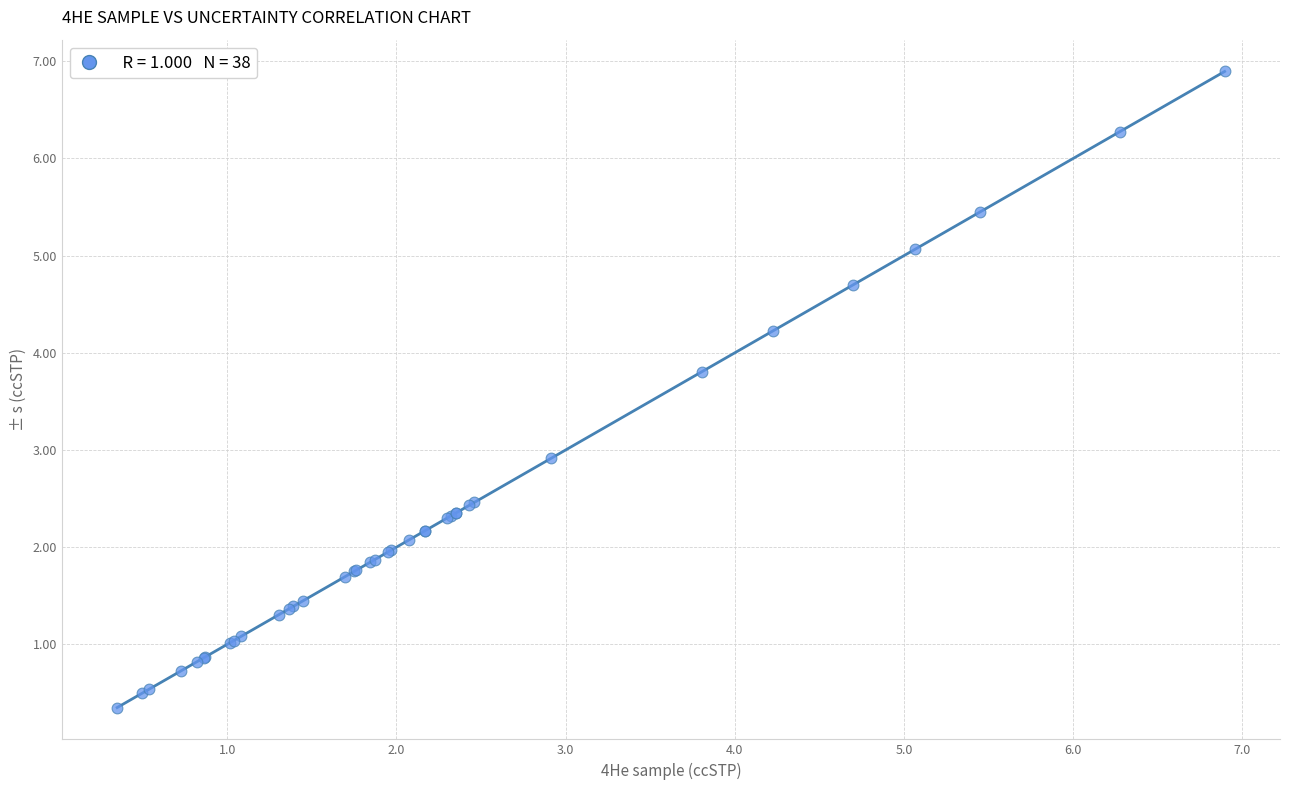

What Y value in the scatter plot is closest to 3?

2.9